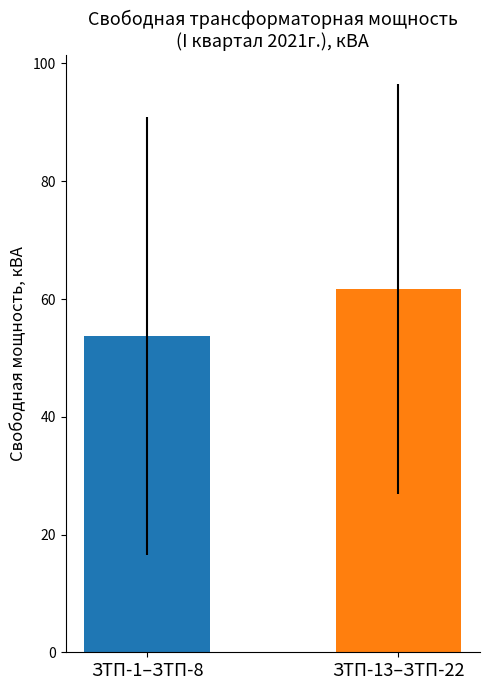

Which label corresponds to the largest value in the chart?

ЗТП-13